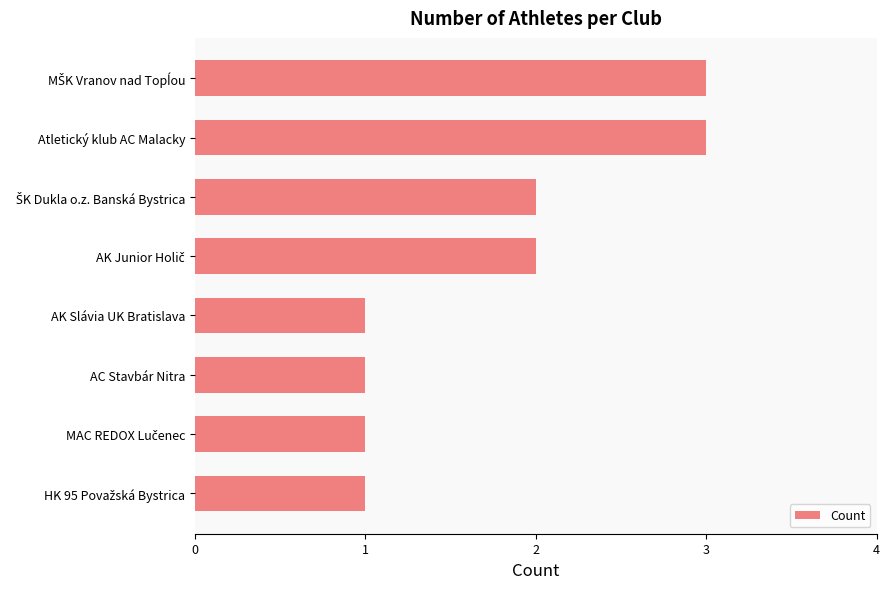

The chart shows a value of 3 at Atletický klub AC Malacky. True or false?

True